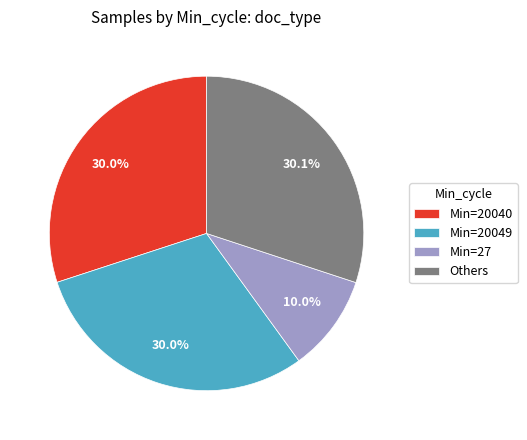

Which category has the smallest portion of the pie?

Min=27